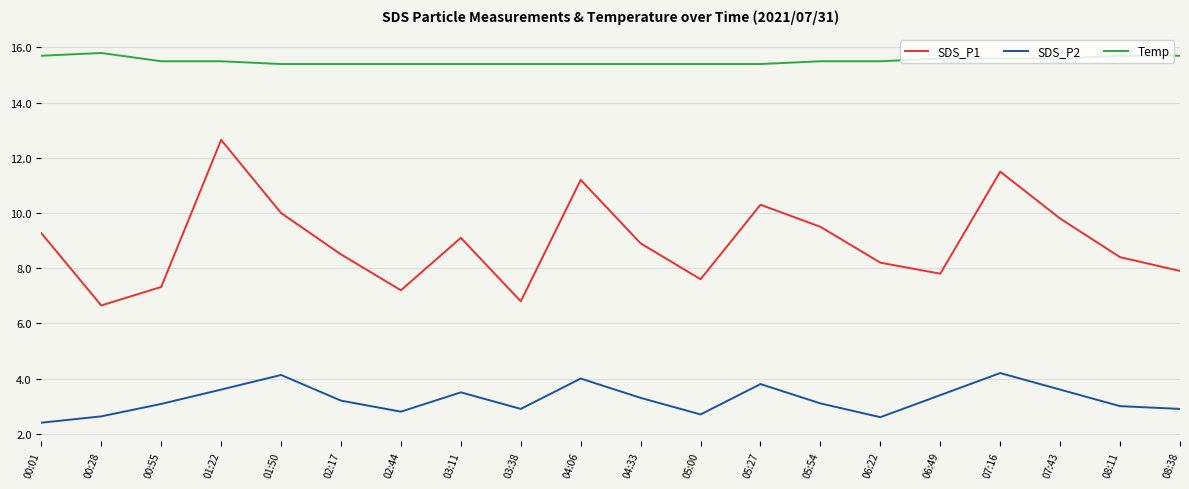

What is the minimum value shown in the chart?

2.4